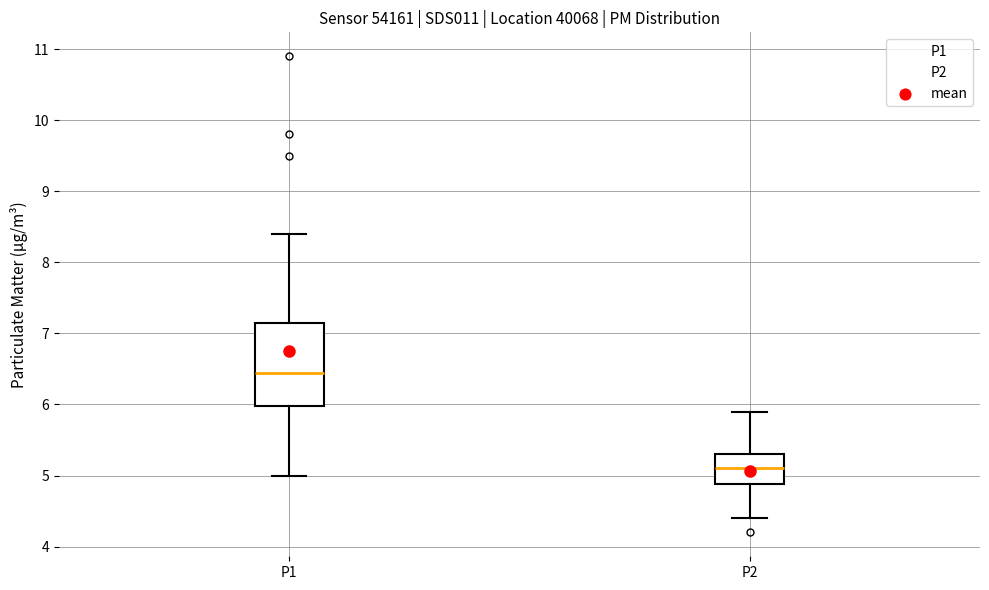

Which box's median line is the lowest?

P2